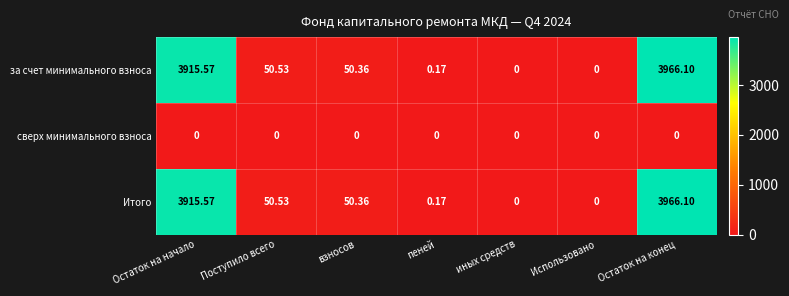

Is the value of Итого at Поступило всего greater than the value of за счет минимального взноса at Остаток на начало?

No